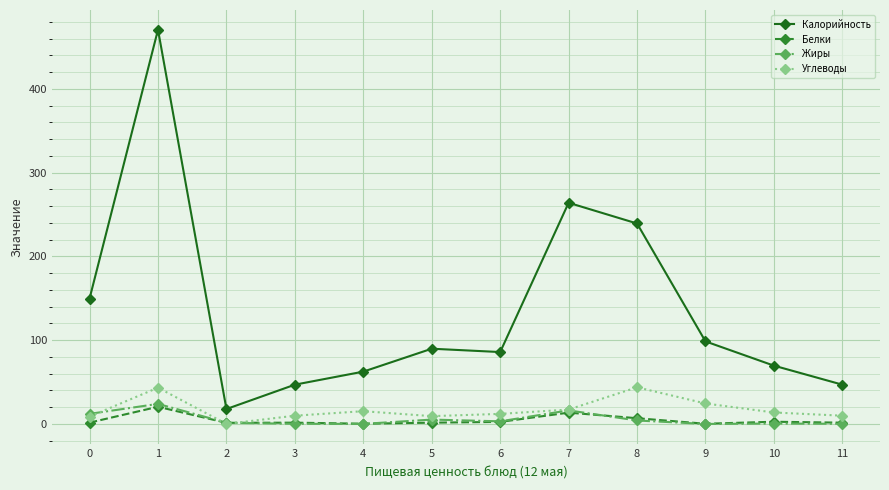

How many series are shown in this chart?

4